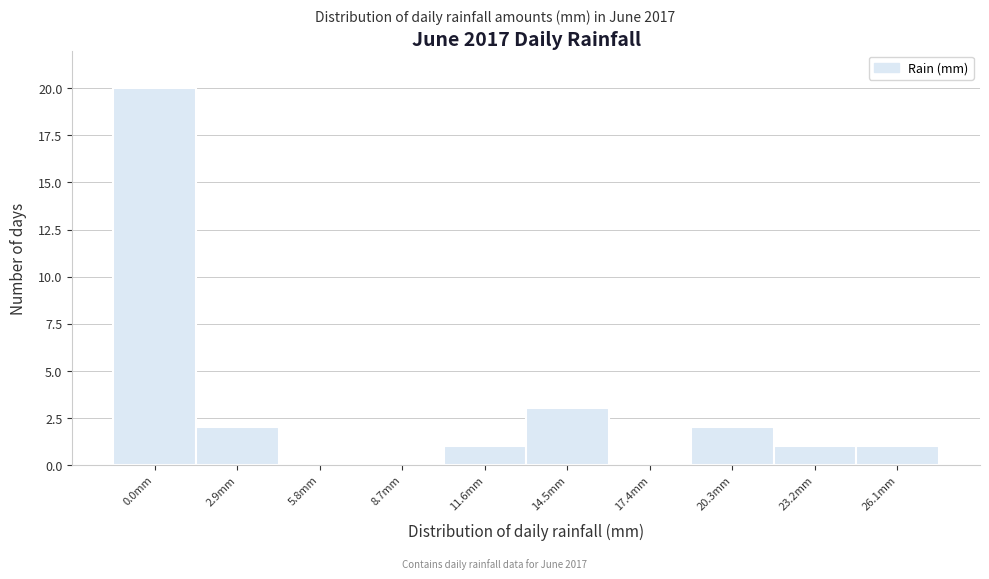

Reading left to right, extract all data points from this chart.

0.0mm=20	2.9mm=2	5.8mm=0	8.7mm=0	11.6mm=1	14.5mm=3	17.4mm=0	20.3mm=2	23.2mm=1	26.1mm=1